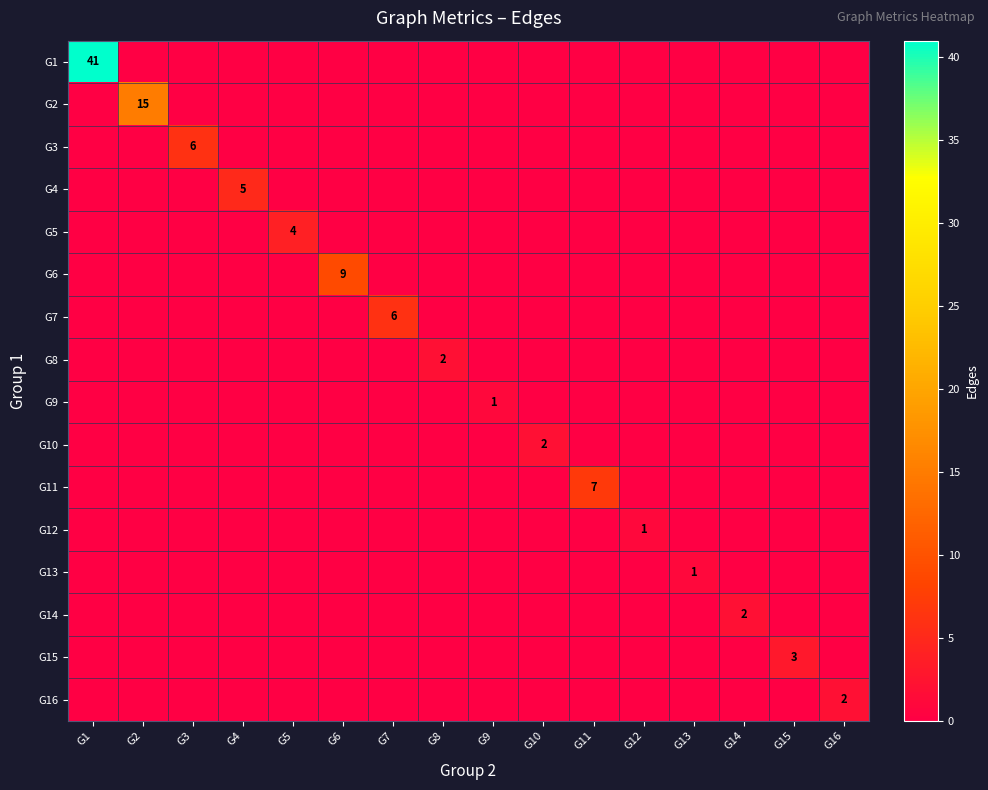

Which series has the widest spread of values?

G1